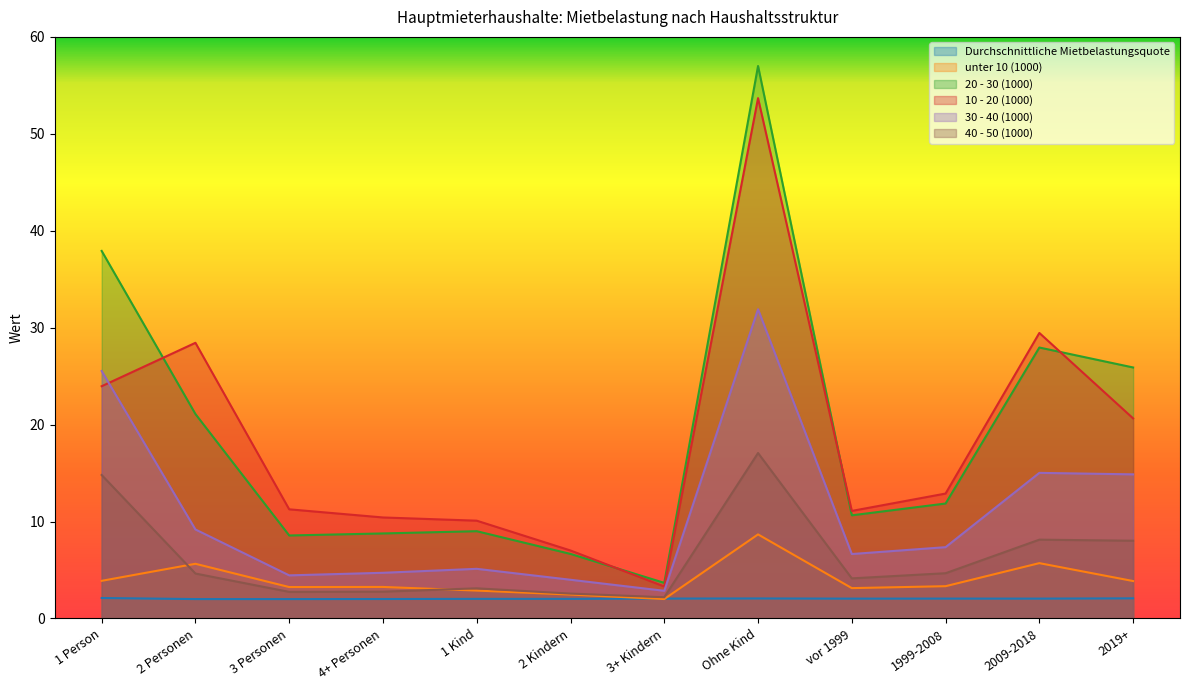

In Durchschnittliche Mietbelastungsquote, how many points are lower than both neighbors (excluding endpoints)?

3